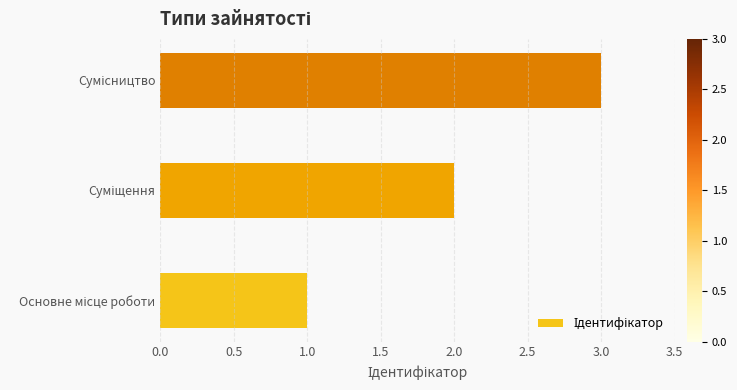

What is the minimum value shown in the chart?

1